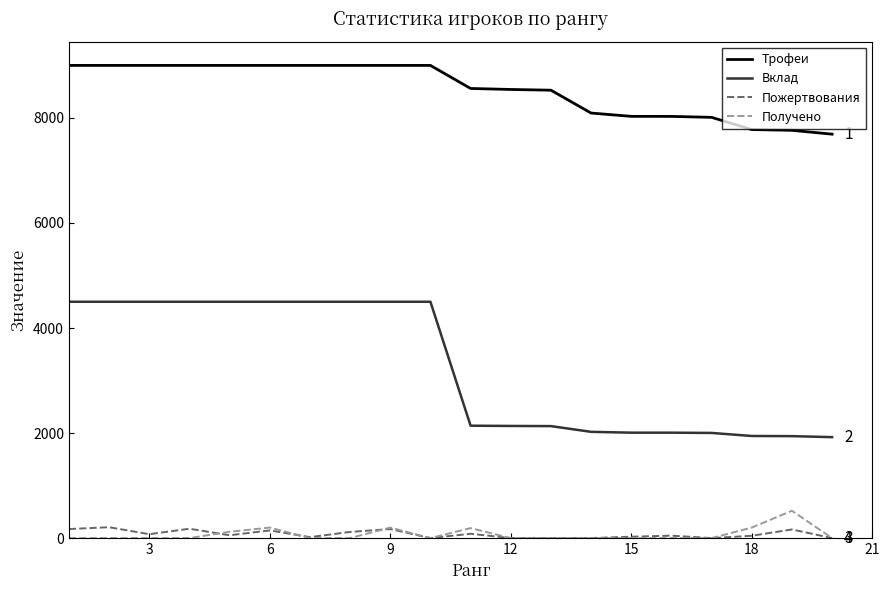

Which series has the largest range (max minus min)?

Вклад